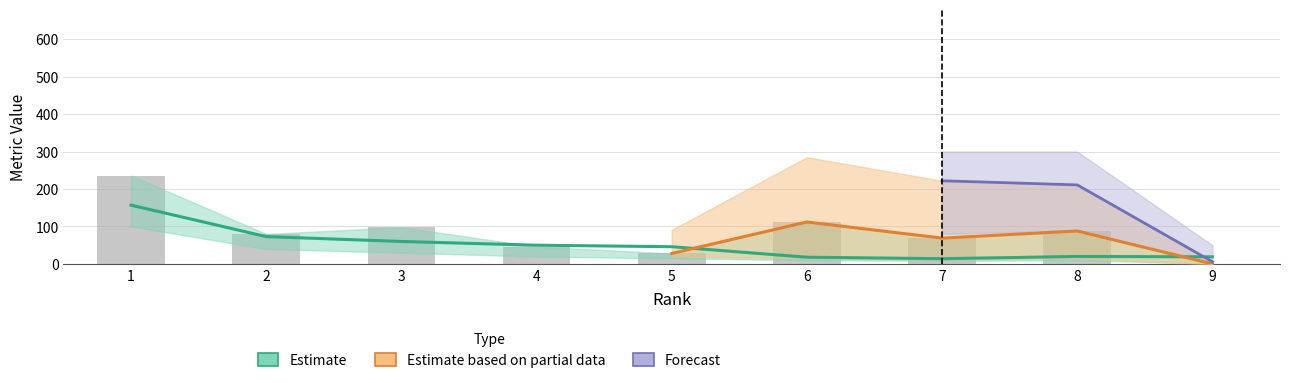

List the labels in order of Total Docs. (2005) value, largest first.

1, 6, 3, 8, 2, 7, 4, 5, 9